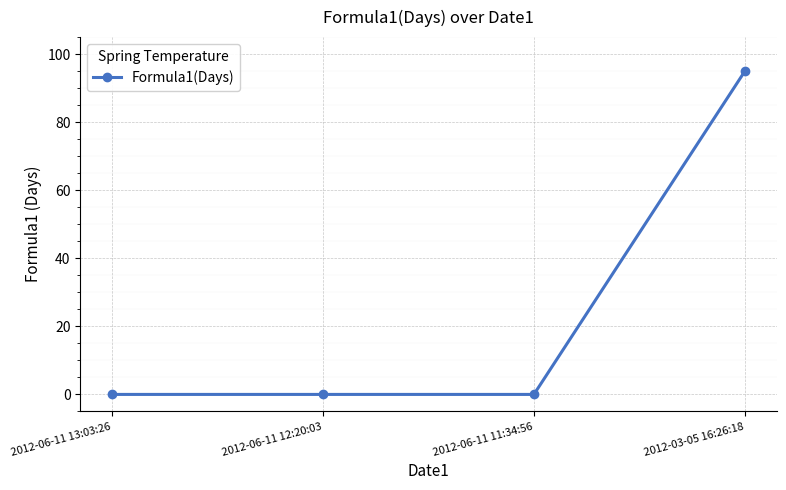

True or false: the data shows 126 at 2012-03-05 16:26:18.

False